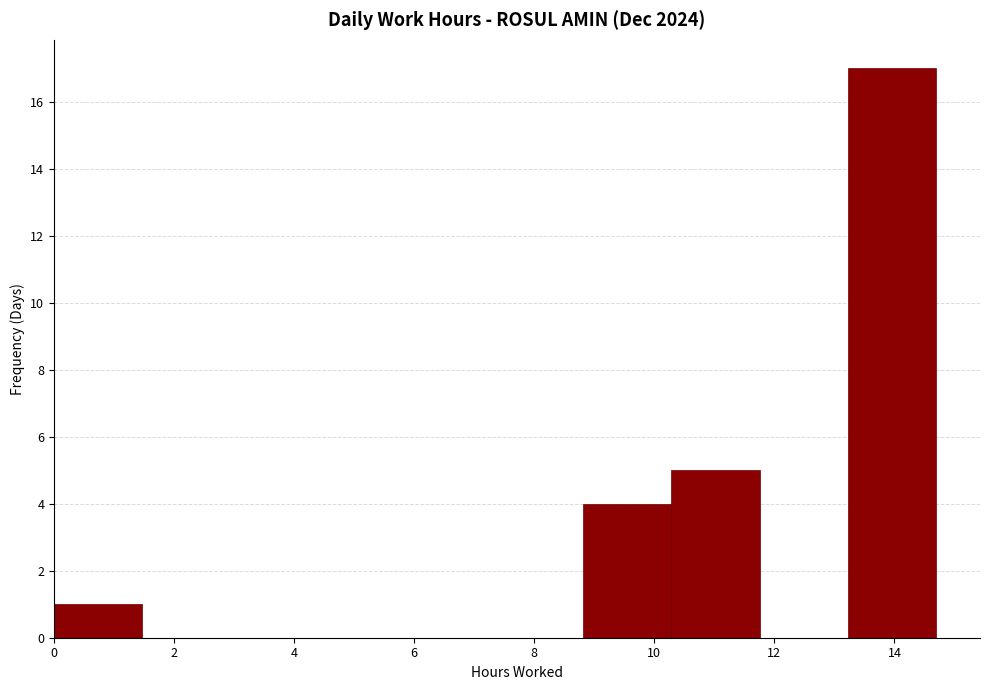

Reading left to right, transcribe this chart: for each bar, give the range it covers on the x-axis and its height. Neither the bar edges nor the heights are printed on the chart, so give them approximately, as read against the axes.

0.0 to 1.4: 1
1.4 to 3.0: 0
3.0 to 4.4: 0
4.4 to 5.8: 0
5.8 to 7.4: 0
7.4 to 8.8: 0
8.8 to 10.2: 4
10.2 to 11.8: 5
11.8 to 13.2: 0
13.2 to 14.6: 17